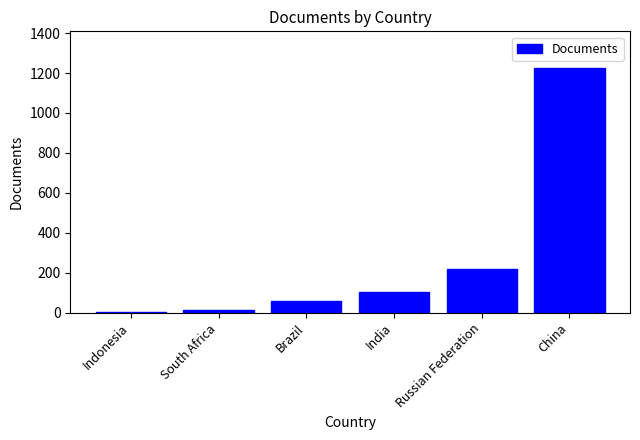

What is the maximum value shown in the chart?

1225